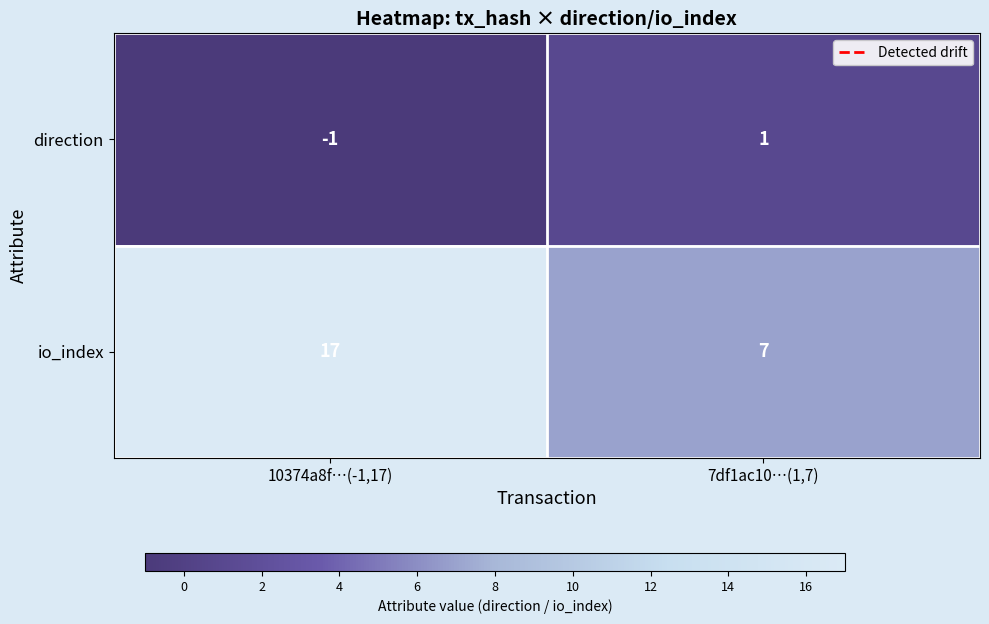

At which category does the chart reach its minimum across all series?

10374a8f…(-1,17)